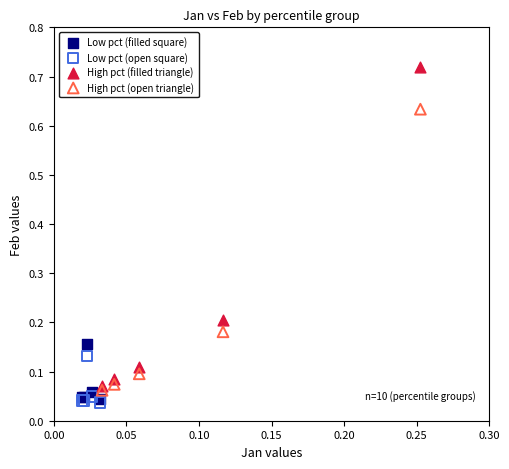

Which series has the widest spread of Y values?

High pct (filled triangle)